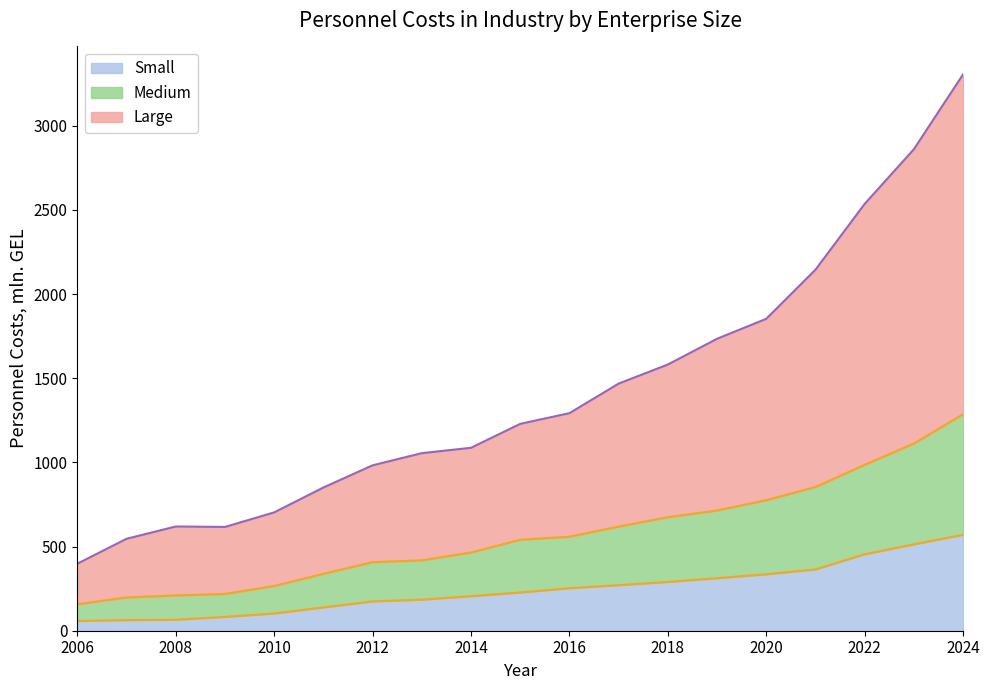

Where does the Medium series first go above 540?

2015